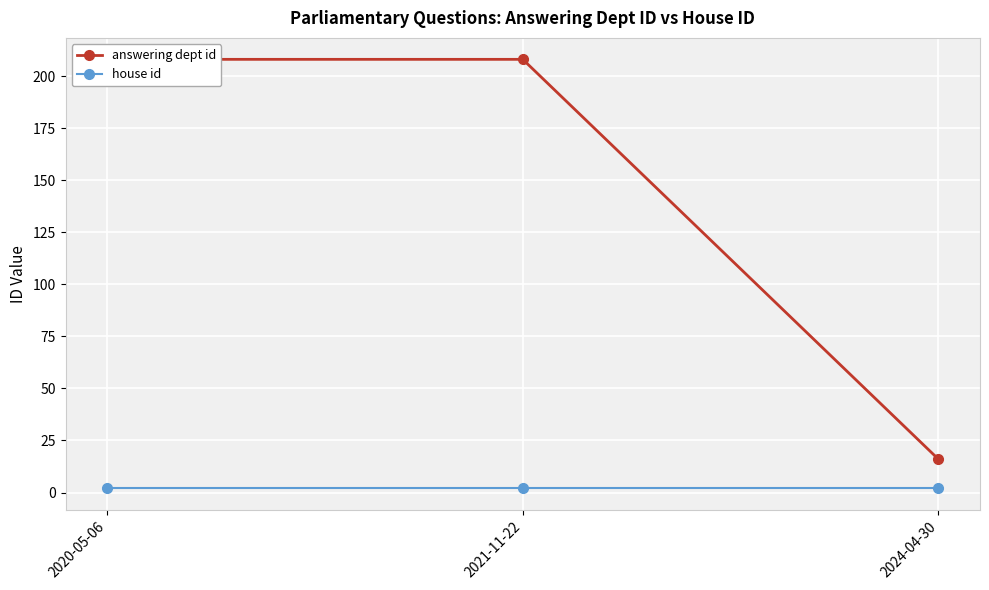

True or false: answering dept id has a value of 317 at 2020-05-06.

False